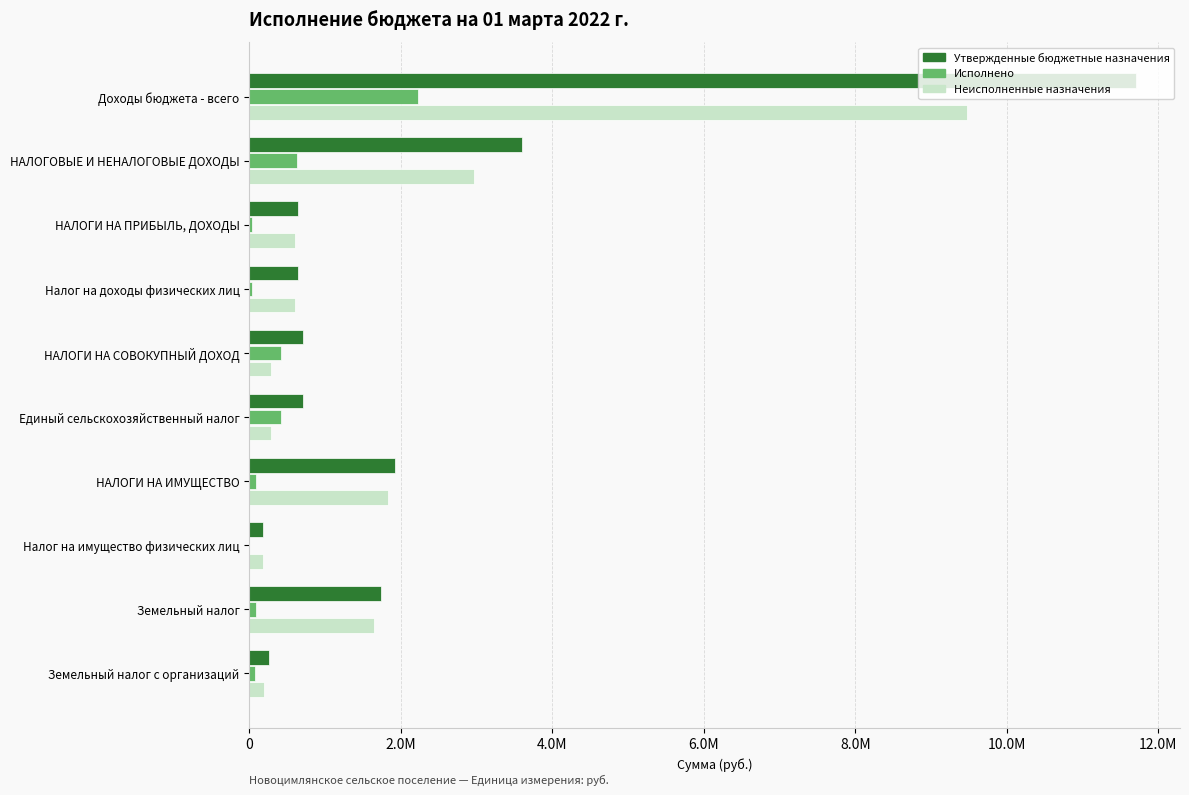

What is the sum of all Утвержденные бюджетные назначения values?

22099600.0